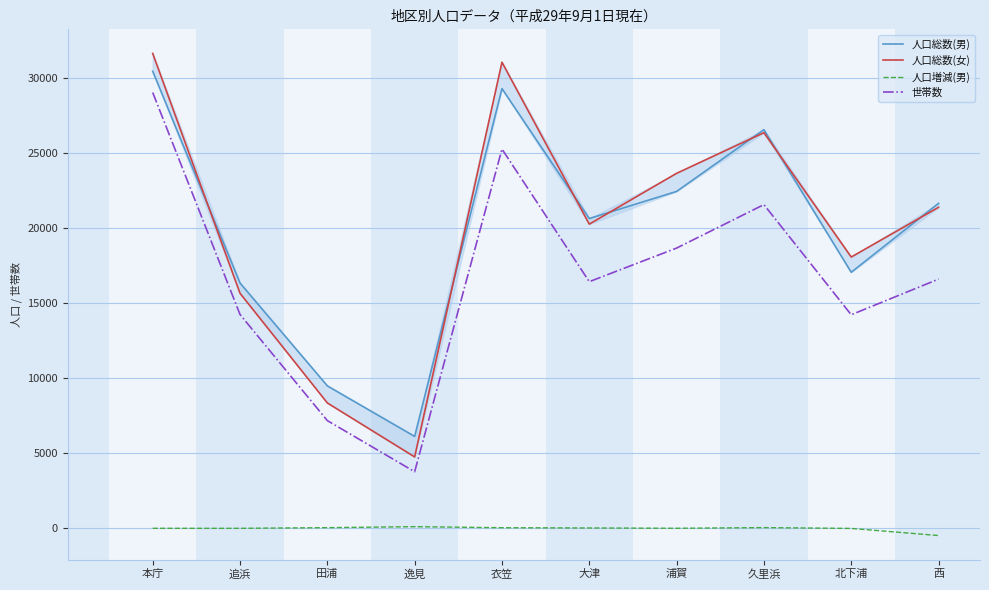

What is the difference between the maximum and second lowest values in the 人口増減(男) series?

117